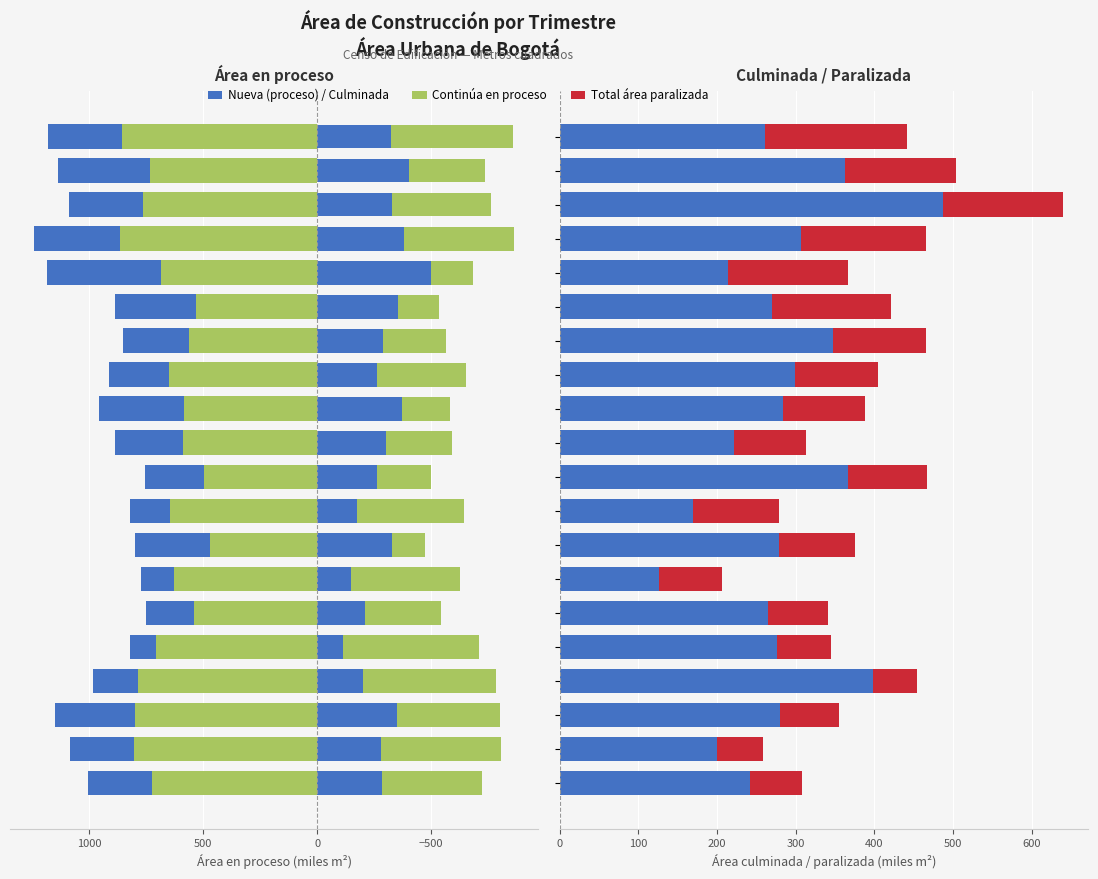

What is the label of the 4th bar from the right?

16